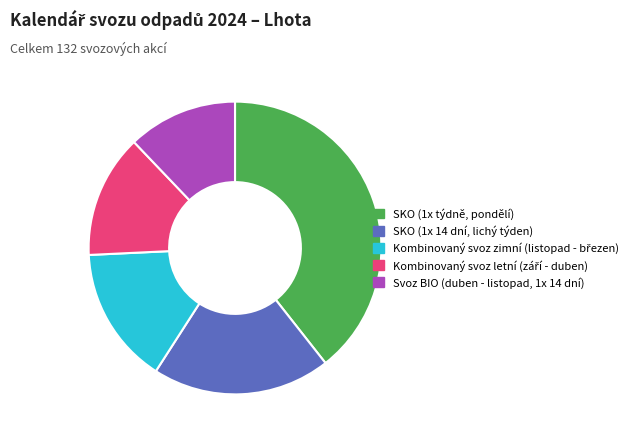

The SKO (1x týdně, pondělí) slice represents 39% of the pie. True or false?

True